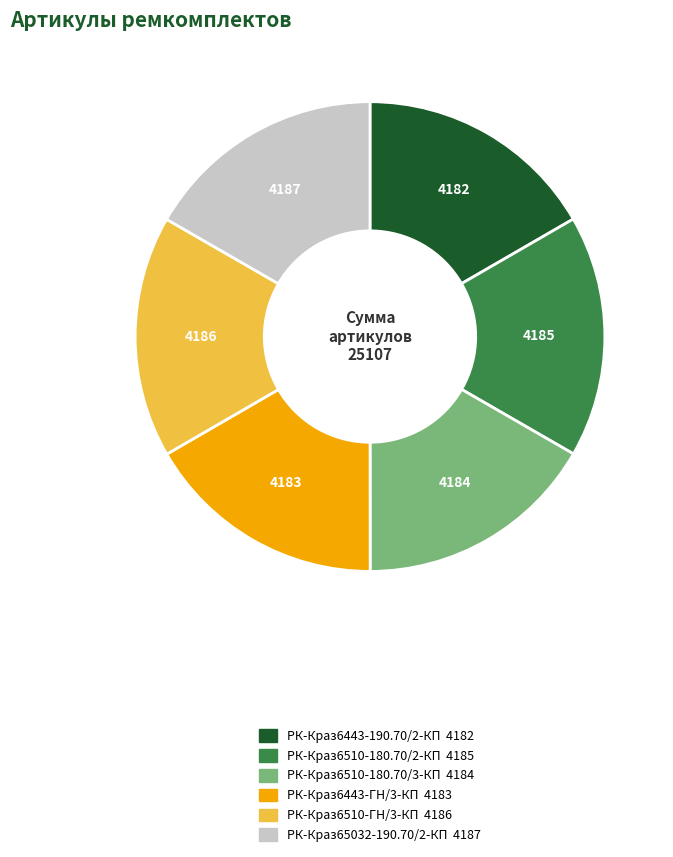

Is there any slice that represents more than half of the pie?

No